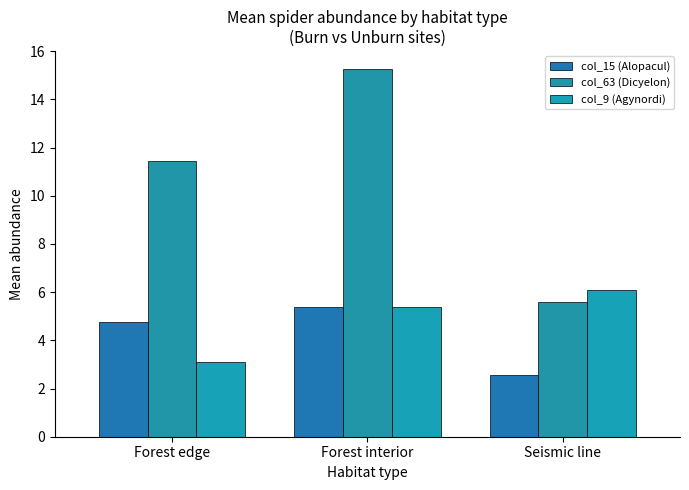

Which category has the highest value in the col_63 (Dicyelon) series?

Forest interior